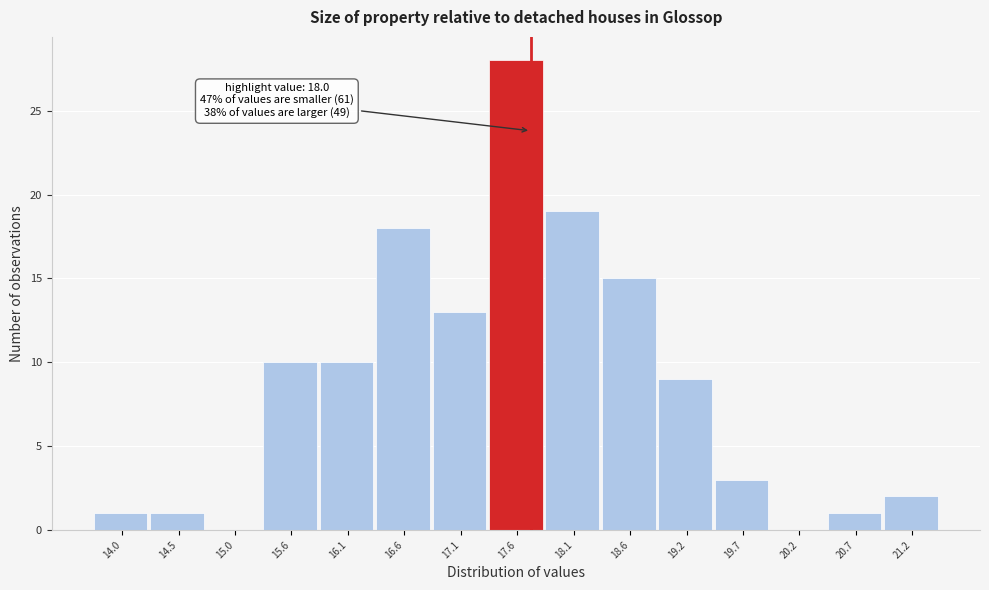

Reading left to right, what are all the values shown in this chart?

14.0=1	14.5=1	15.0=0	15.6=10	16.1=10	16.6=18	17.1=13	17.6=28	18.1=19	18.6=15	19.2=9	19.7=3	20.2=0	20.7=1	21.2=2